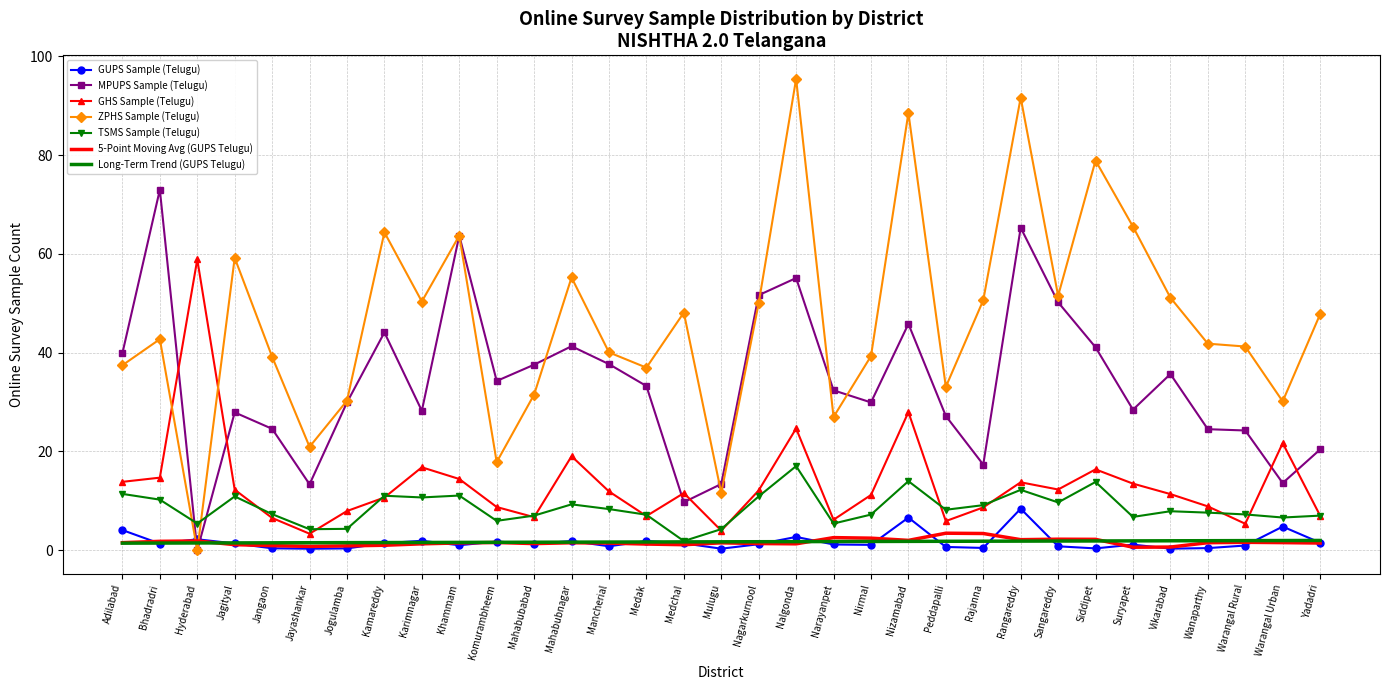

Which series has the largest range (max minus min)?

ZPHS Sample (Telugu)